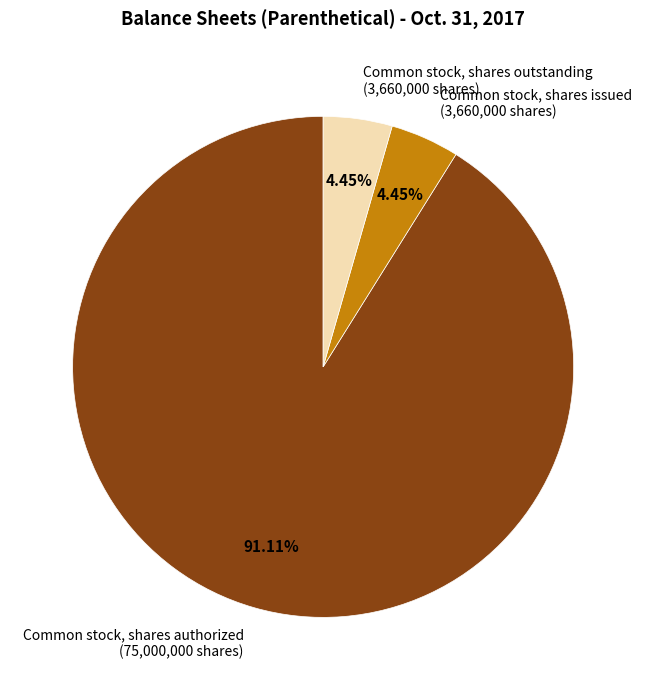

Which slice is the largest?

Common stock, shares authorized